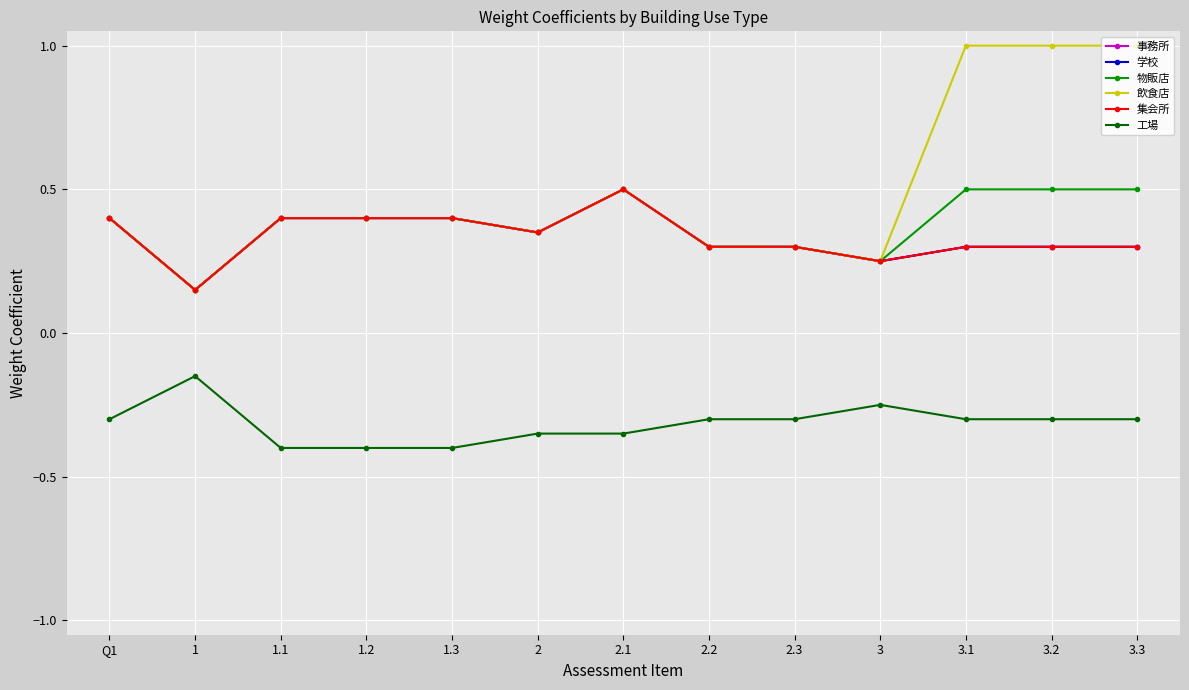

What is the label of the 10th point from the right?

1.2